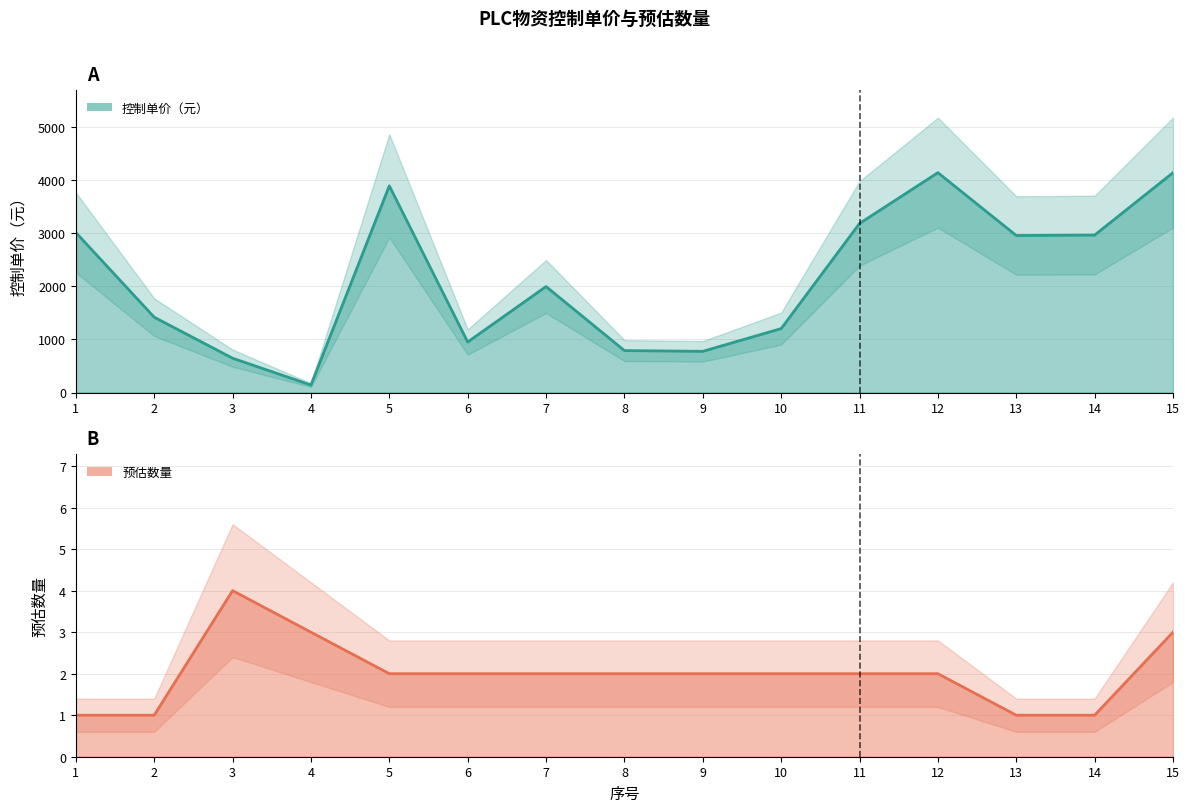

Which series has the largest range (max minus min)?

控制单价（元）